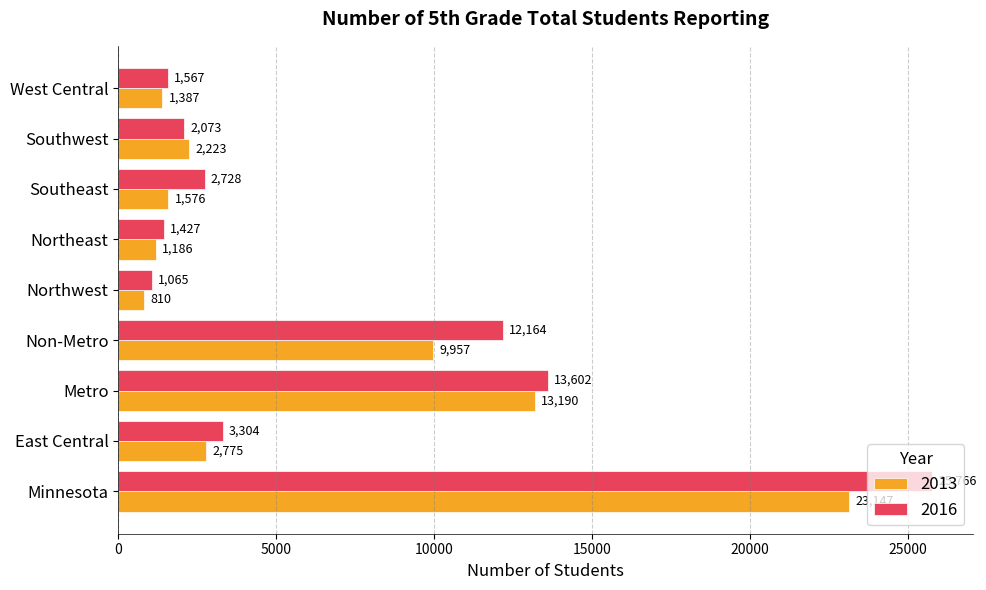

Is the value of 2016 at Northwest greater than the value of 2013 at Northeast?

No